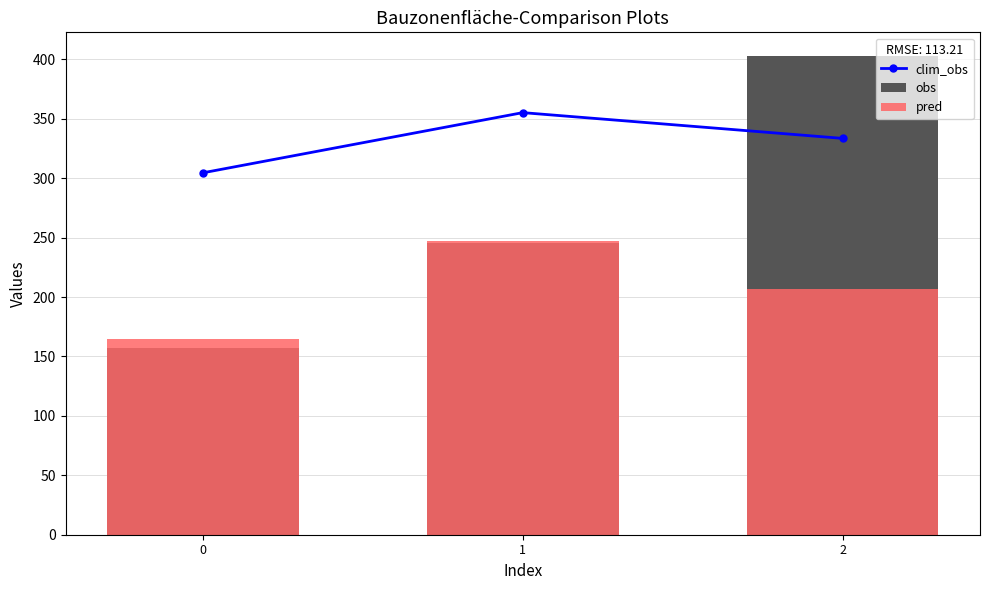

Reading left to right, what are all the values shown in this chart?

clim_obs: 0=304.6	1=355.2	2=333.6
obs: 0=157.4	1=245.2	2=402.7
pred: 0=165.0	1=246.8	2=206.7